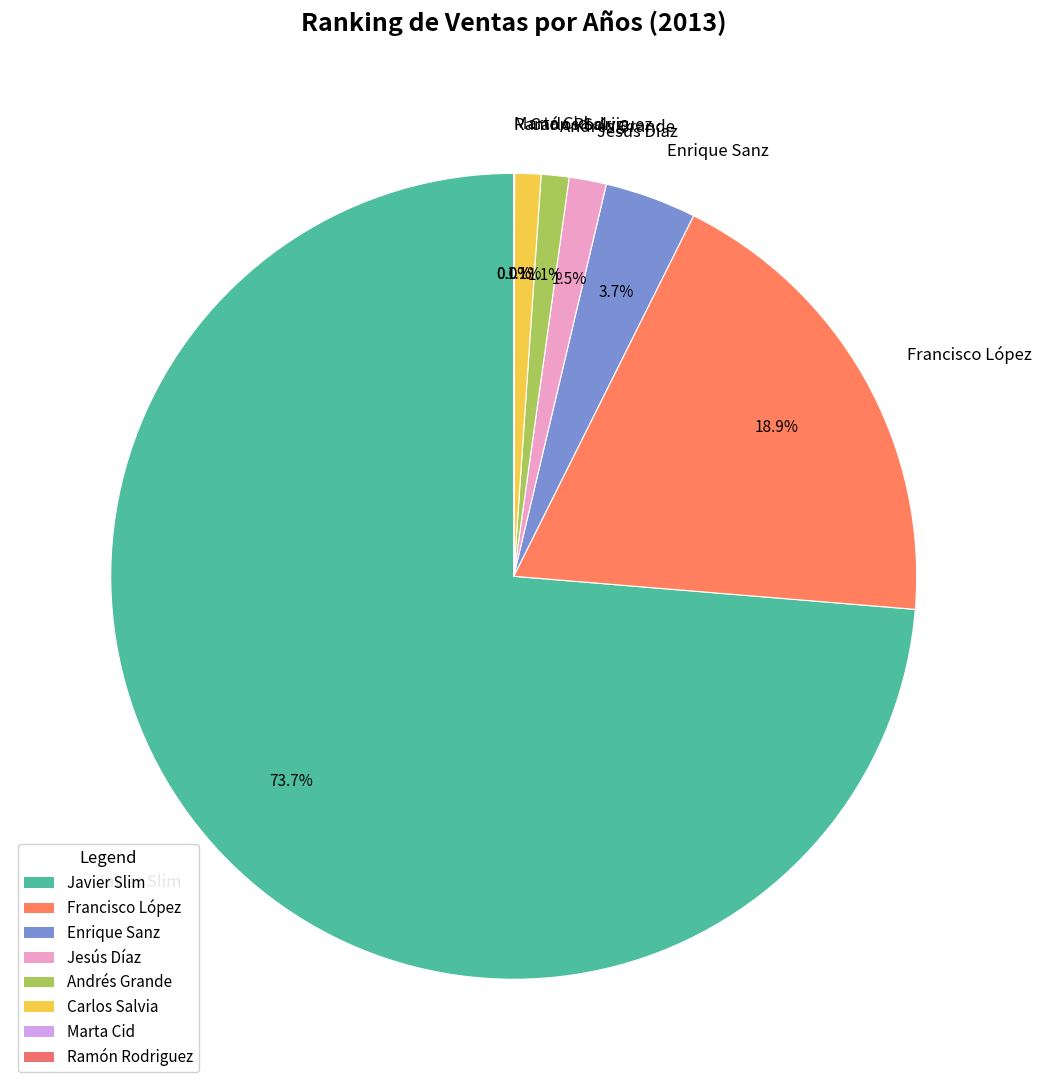

Is Andrés Grande the majority of the pie?

No